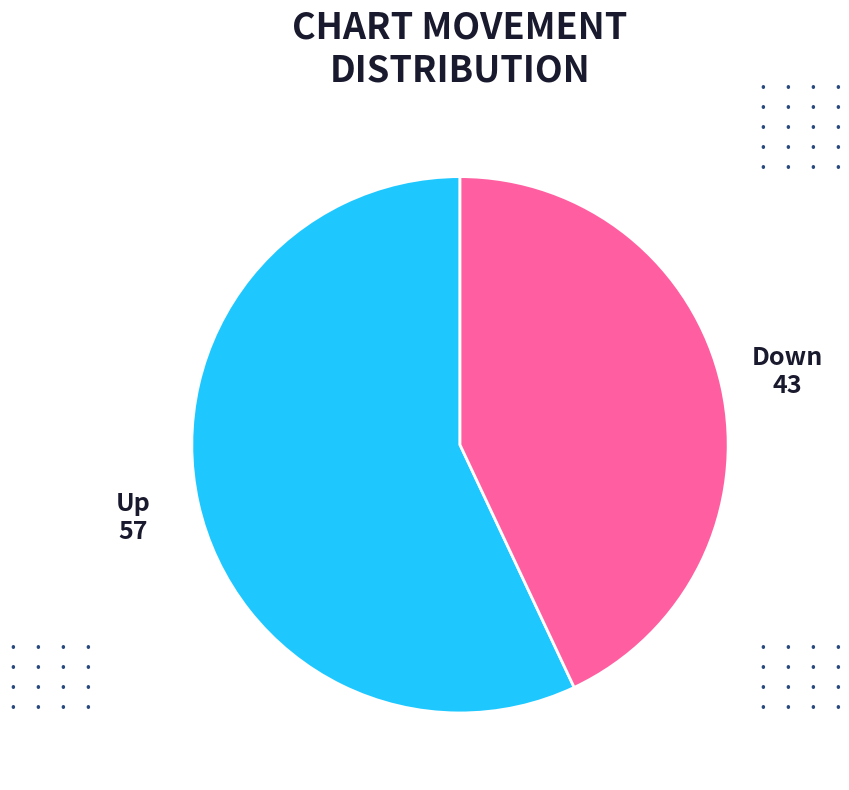

Is there any slice that represents more than half of the pie?

Yes